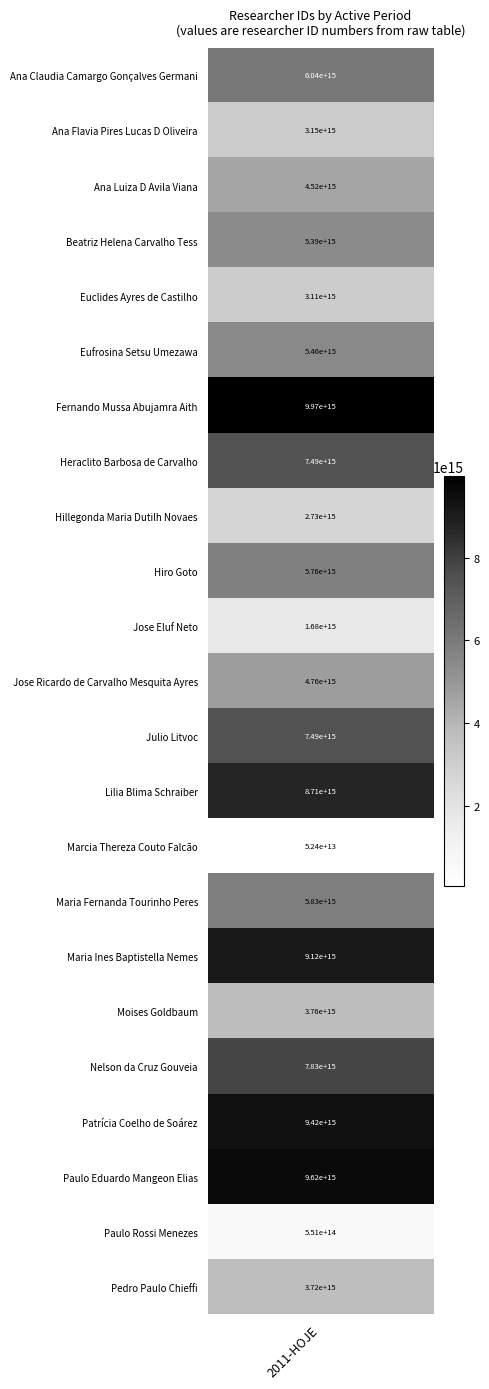

The chart shows a value of 11513048702659666 at 13. True or false?

False